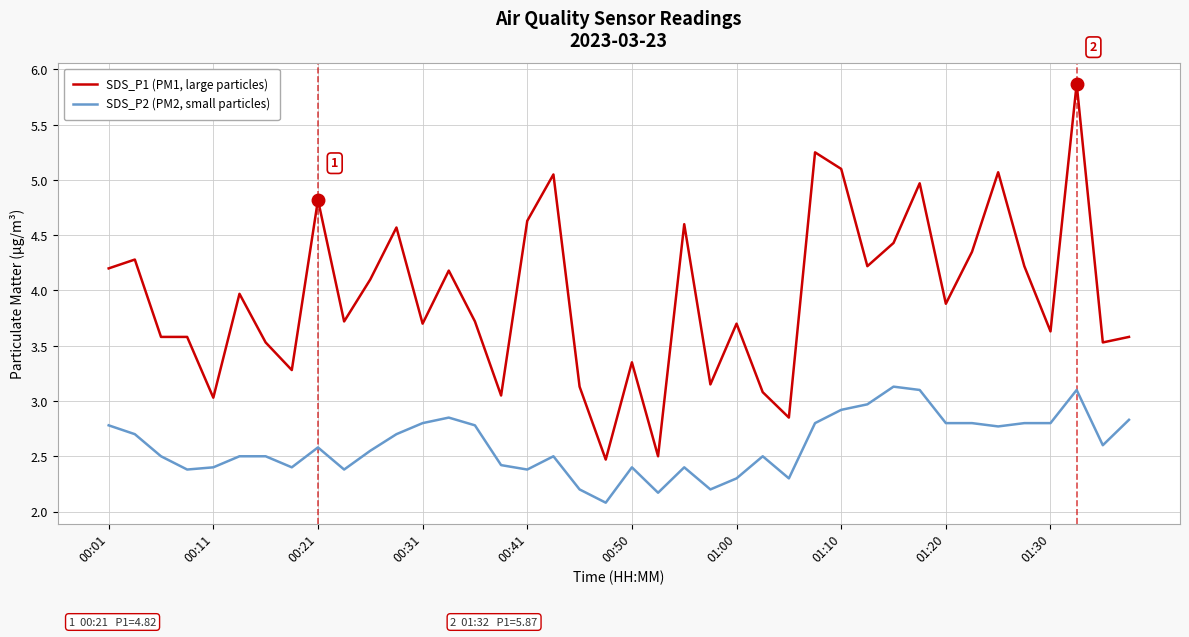

Which series has the widest spread of values?

SDS_P1 (PM1, large particles)